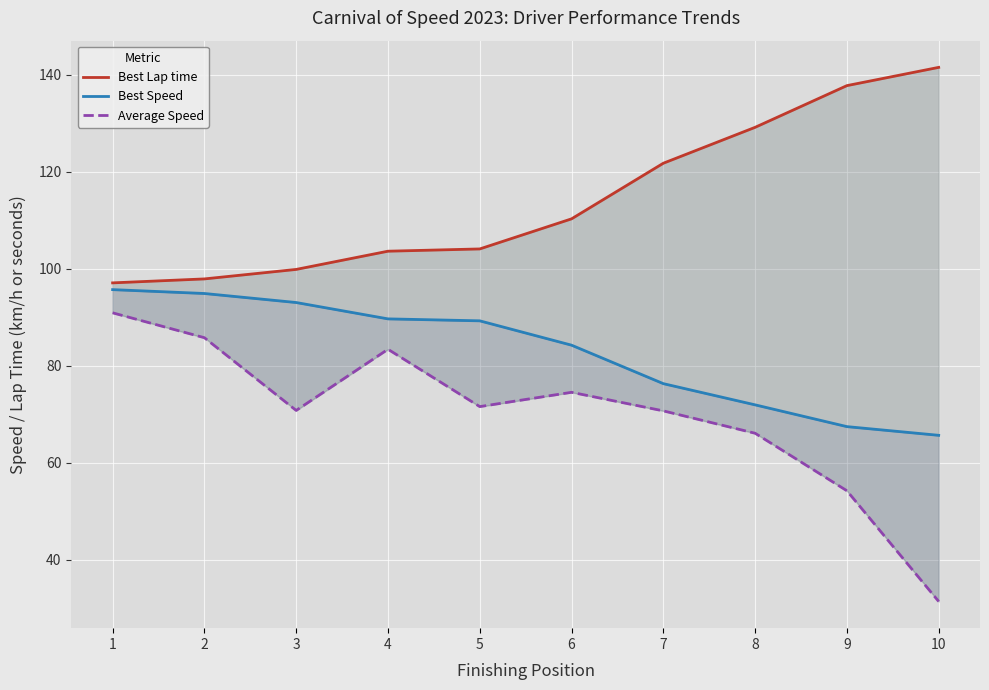

What are all the series names shown in the legend?

Best Lap time, Best Speed, Average Speed